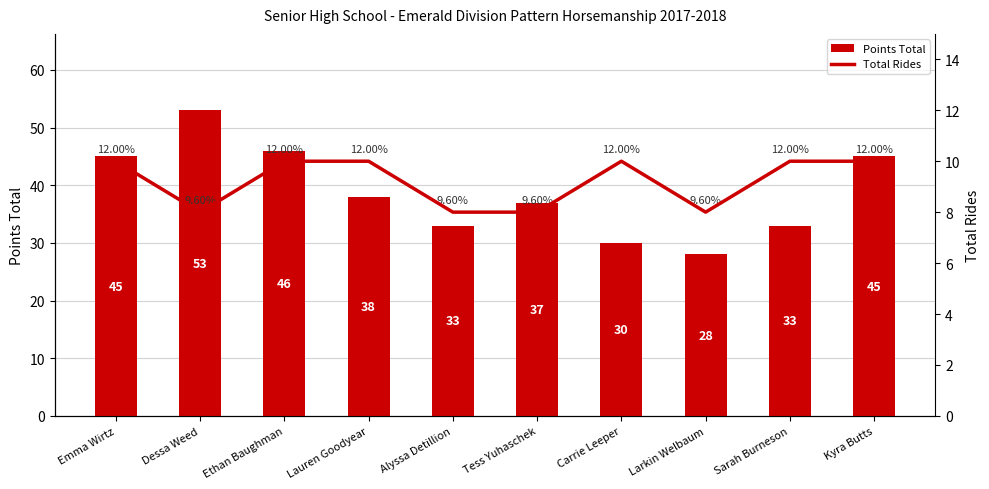

Reading right to left, list all the values displayed in this chart.

Points Total: 45	33	28	30	37	33	38	46	53	45
Total Rides: 10	10	8	10	8	8	10	10	8	10